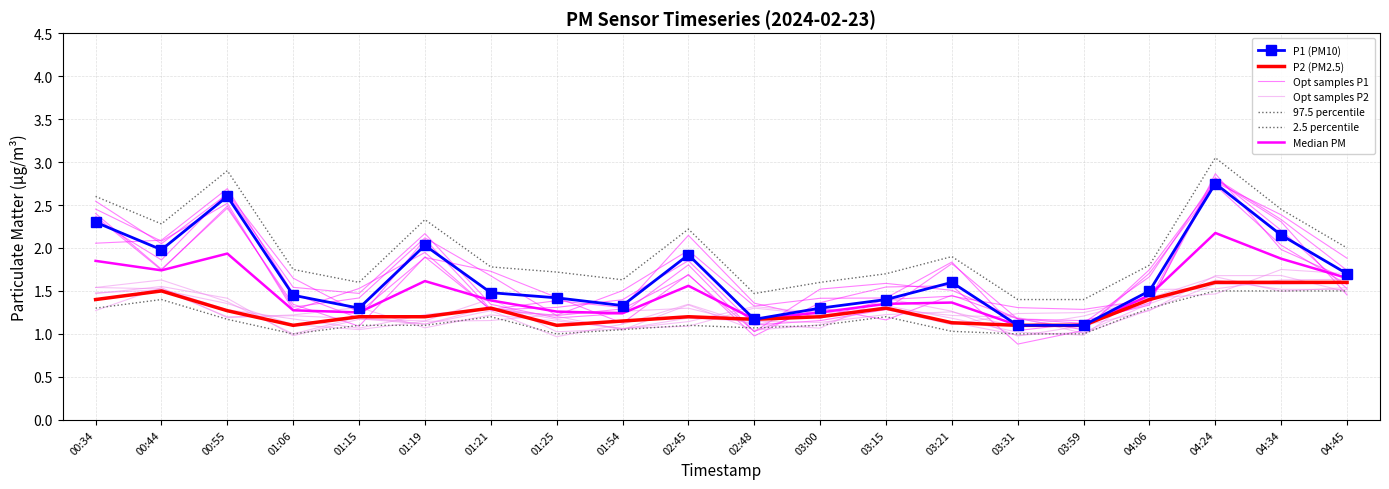

What is the lowest value of the P1 series?

1.1